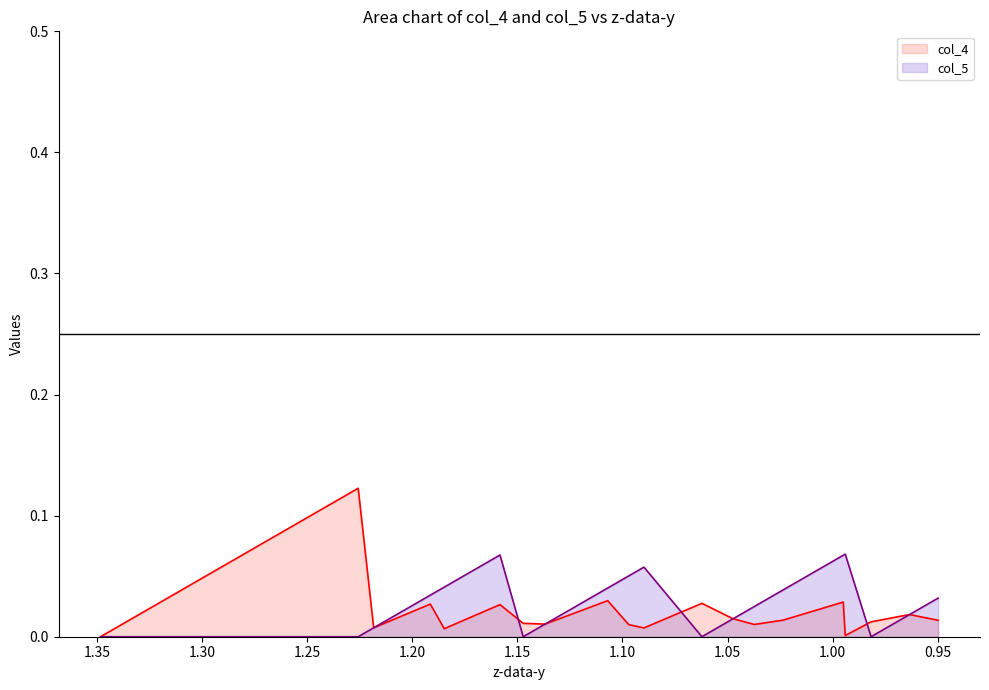

Which series has the largest total across all categories?

col_5